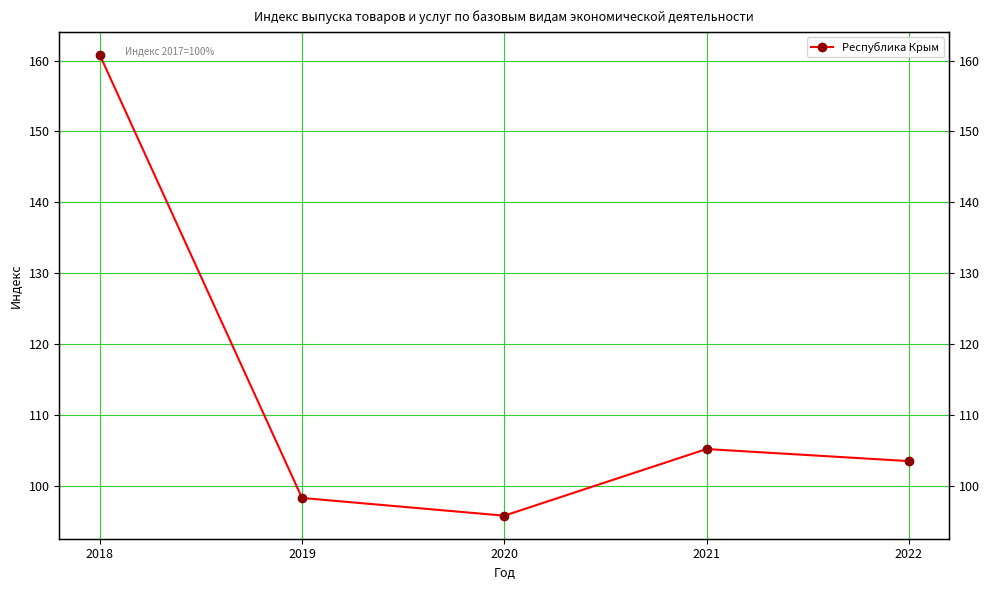

Rank the categories by value from lowest to highest.

2020, 2019, 2022, 2021, 2018